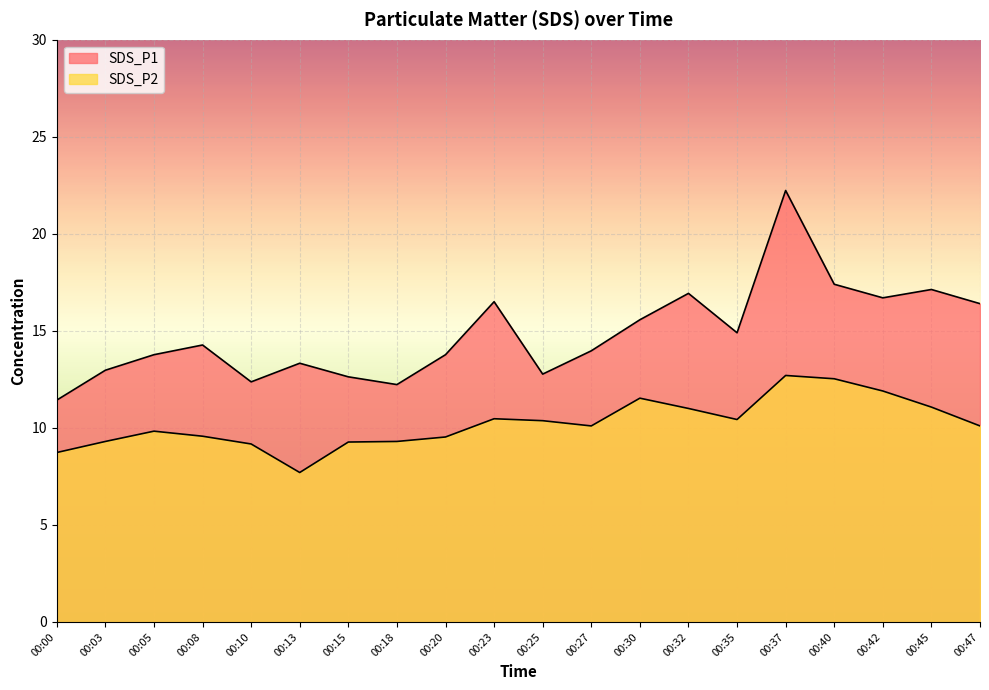

At which label does SDS_P1 first exceed 14?

00:08